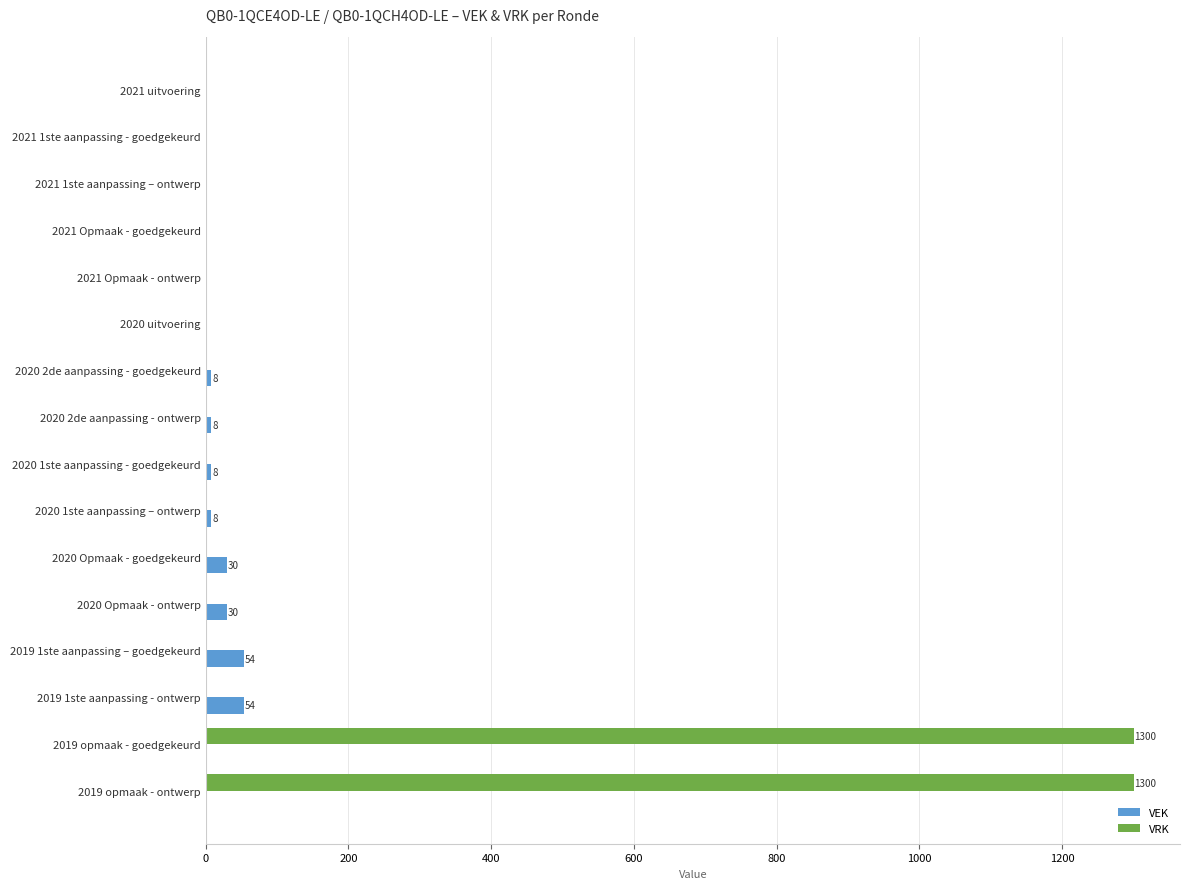

Which series has the widest spread of values?

VRK